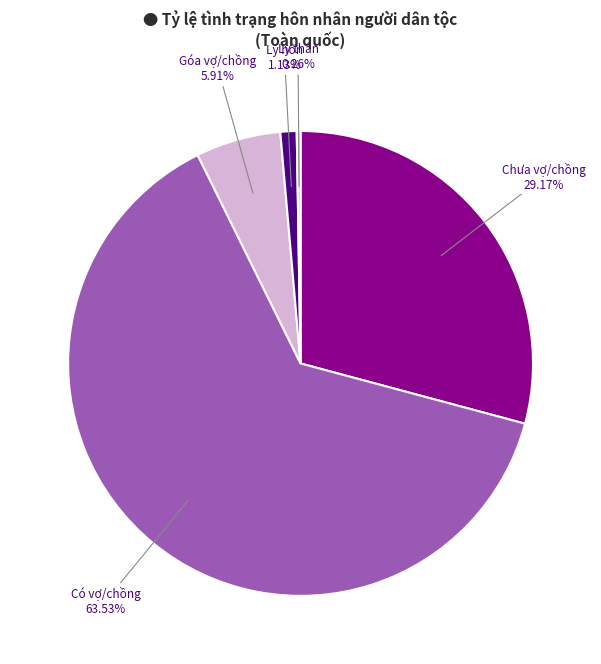

To the nearest percent, what percentage of the pie is Góa vợ/chồng?

6%